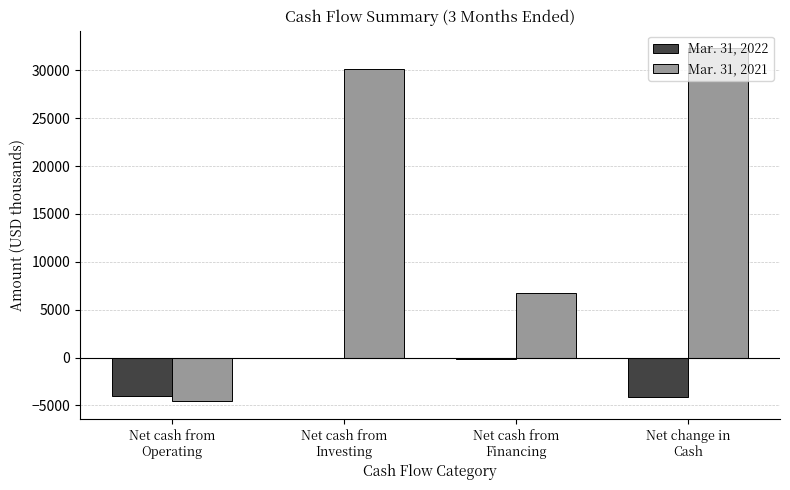

What is the sum of all Mar. 31, 2022 values?

-8336